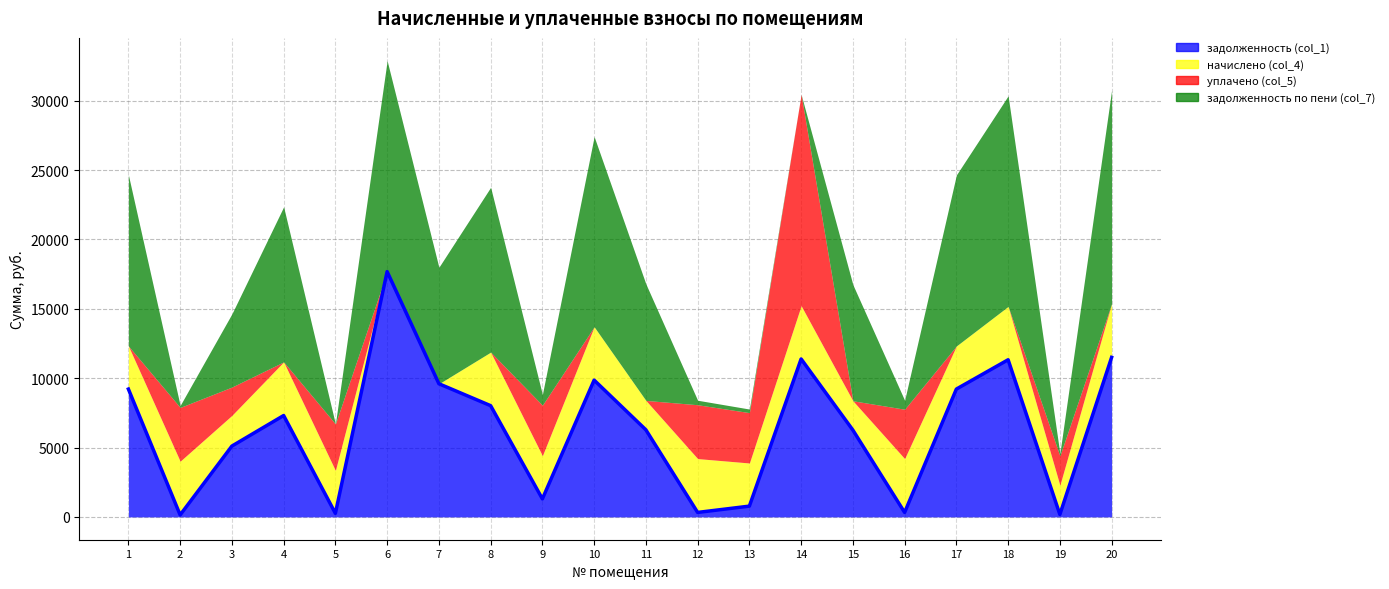

True or false: уплачено (col_5) has more than 0 interior local peaks.

True